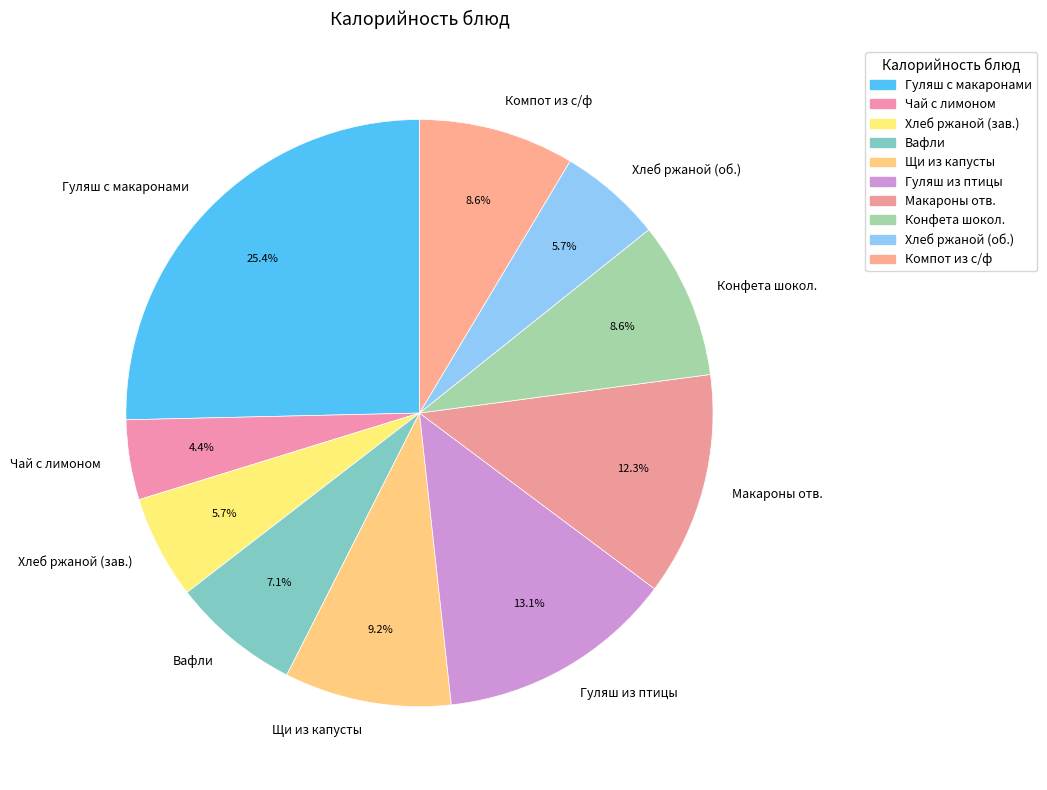

What is the ratio of the value at Вафли to the value at Гуляш из птицы?

0.5